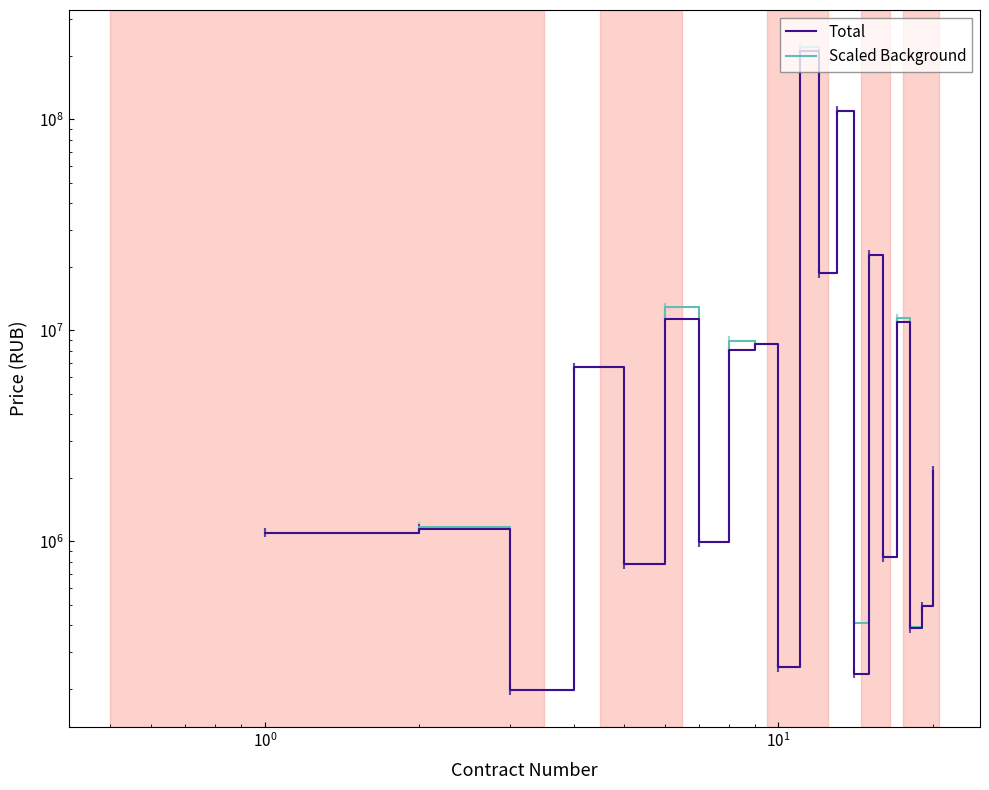

What is the value of the Total point at the 1st from the left?

1100000.0